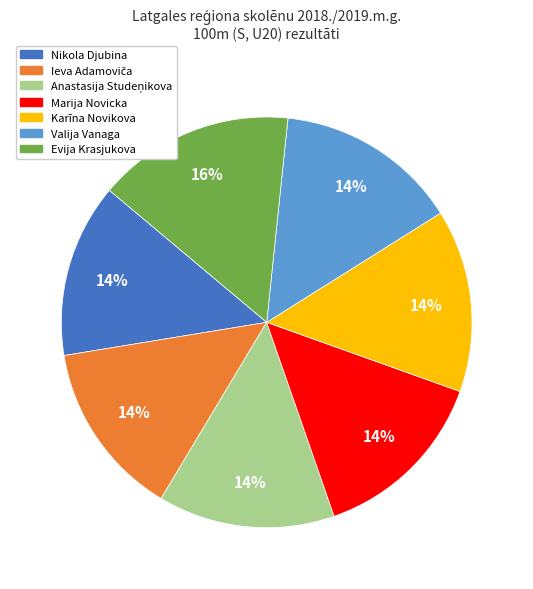

Between Marija Novicka and Evija Krasjukova, which is larger?

Evija Krasjukova